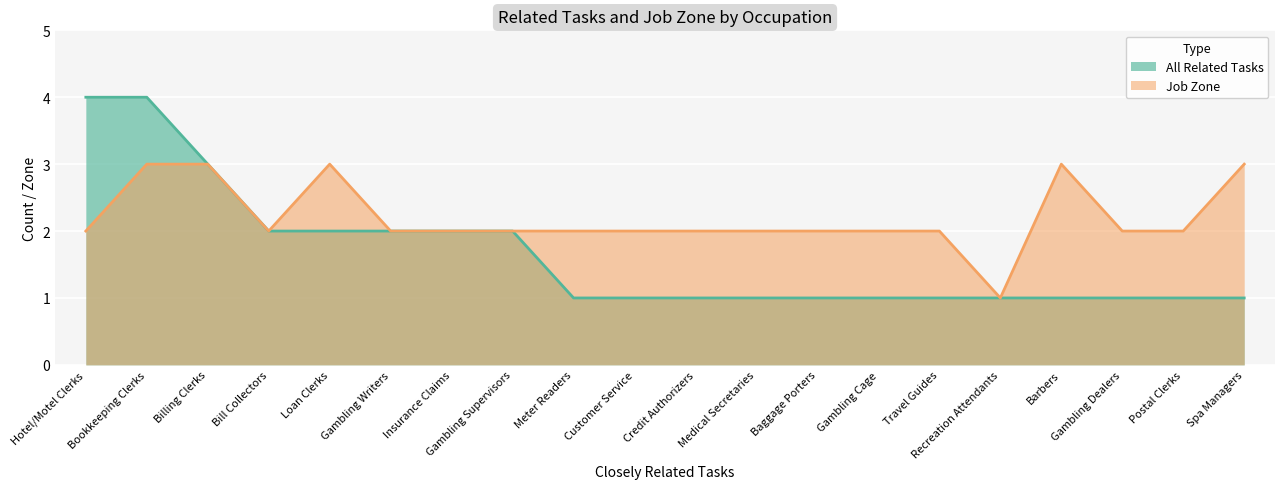

True or false: All Related Tasks has more than 1 points higher than both neighbors.

False